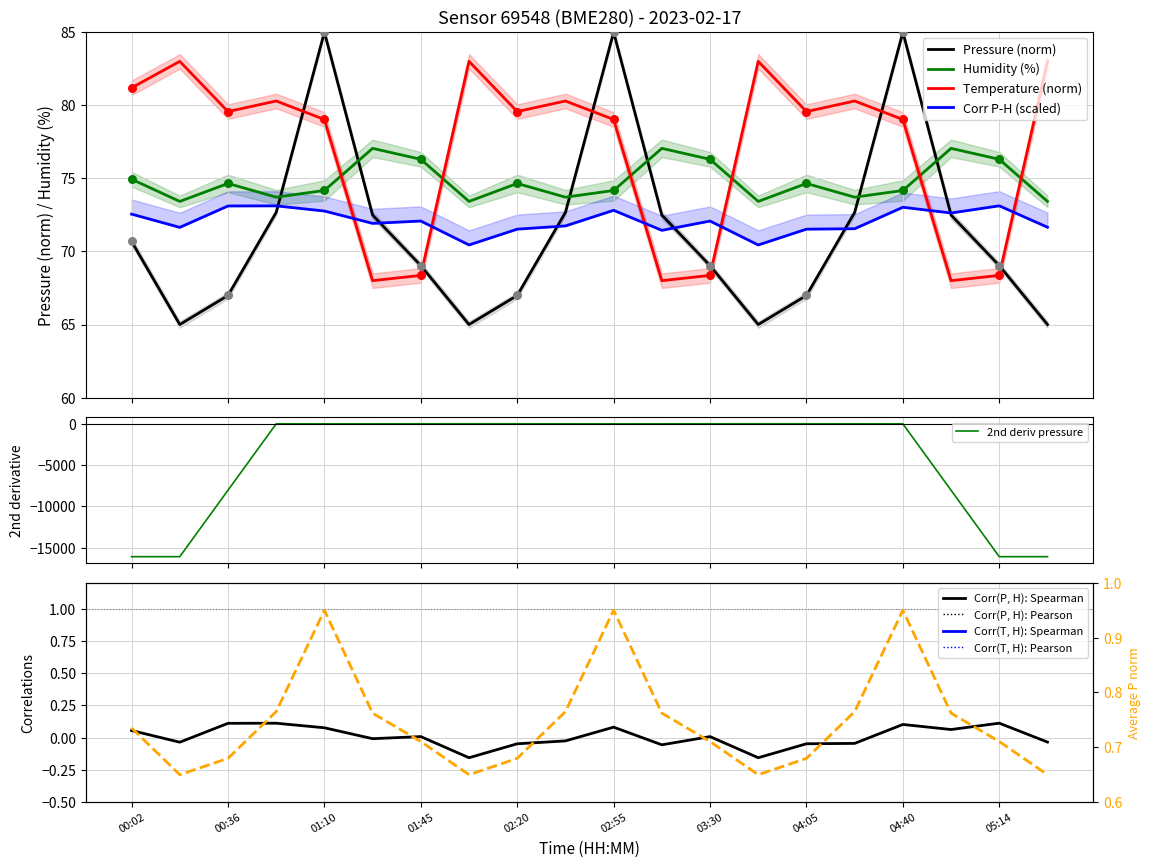

Which series has the largest total across all categories?

temperature